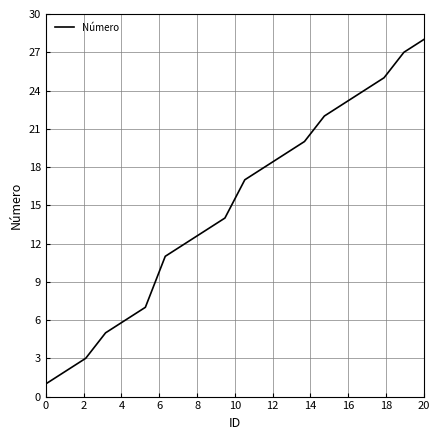

Reading left to right, transcribe all the data shown in this chart.

1	2	3	5	6	7	11	12	13	14	17	18	19	20	22	23	24	25	27	28